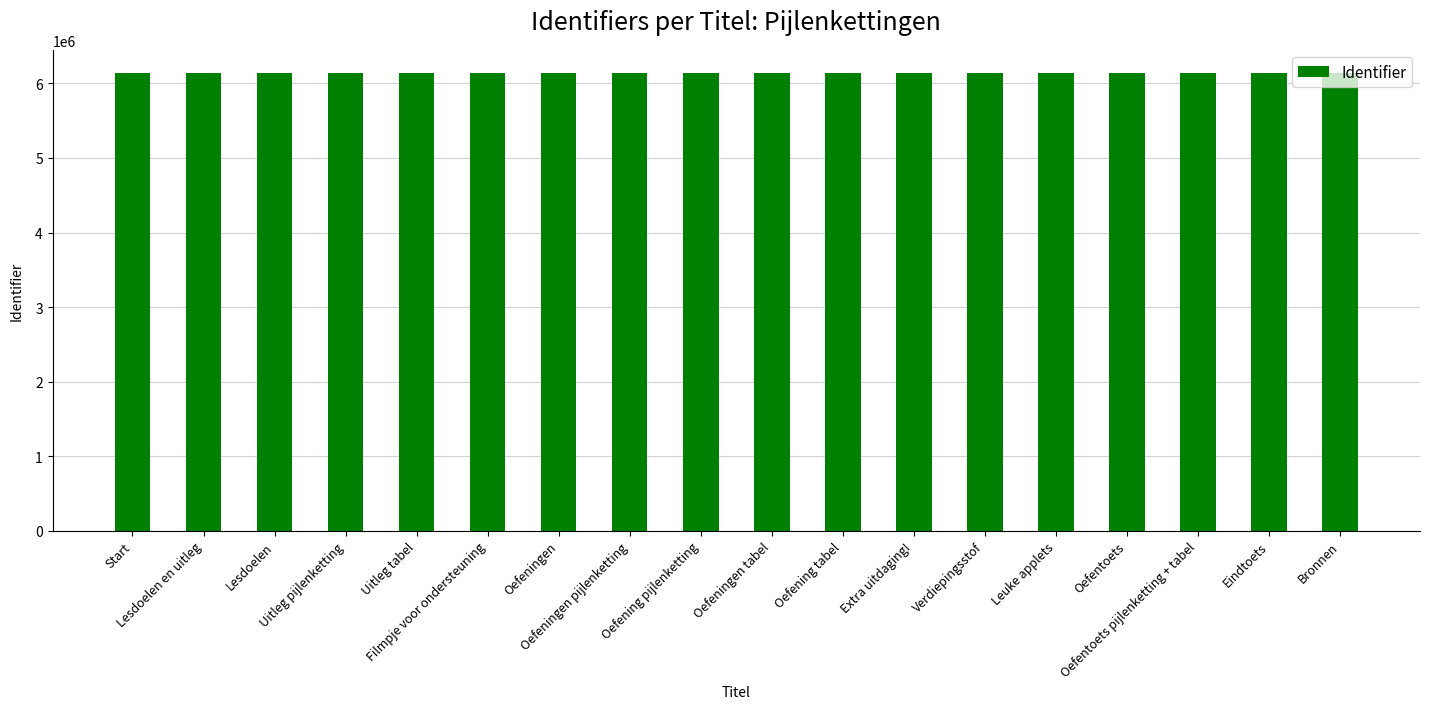

What is the greatest value displayed?

6143029